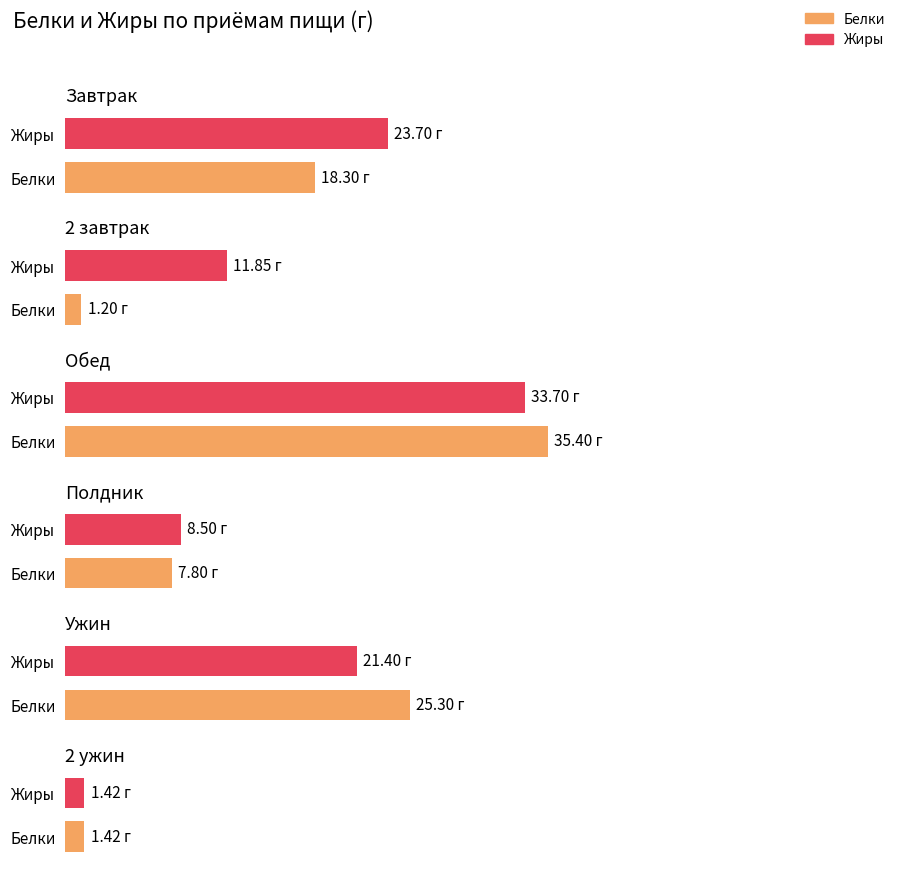

How many data points in Белки are less than 18?

3